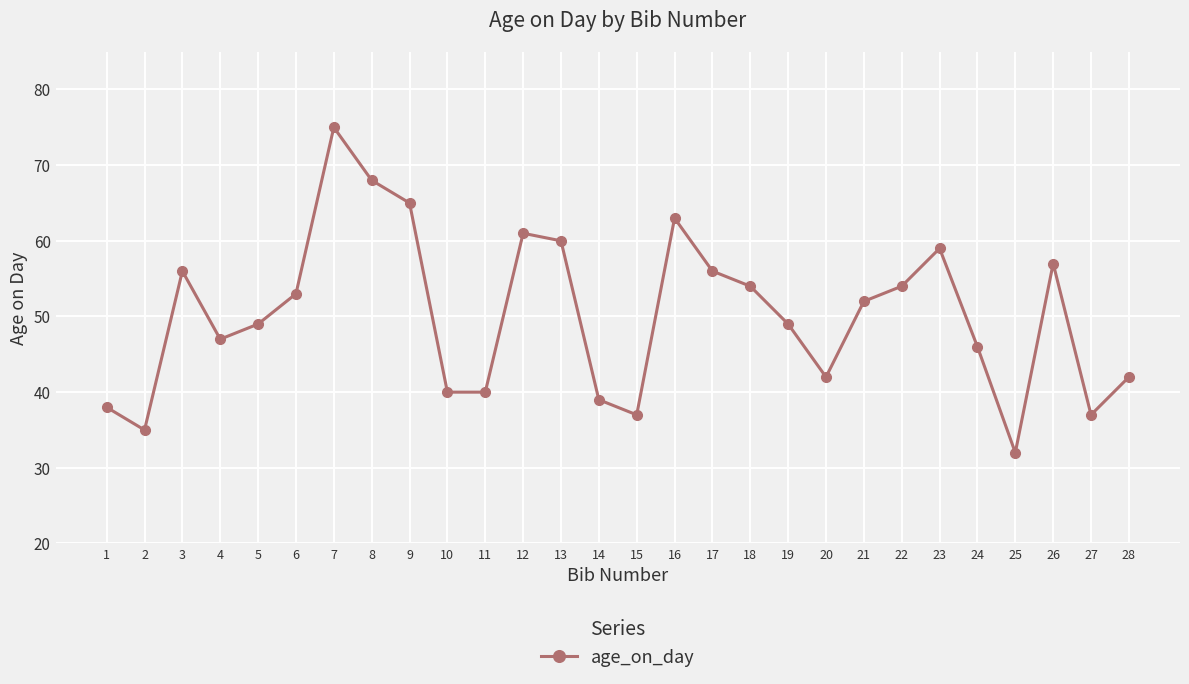

At which category does the chart reach its peak across all series?

7